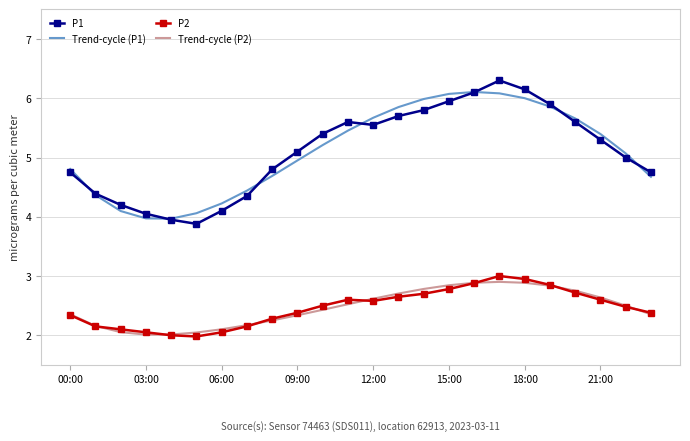

What is the smallest value displayed?

2.0